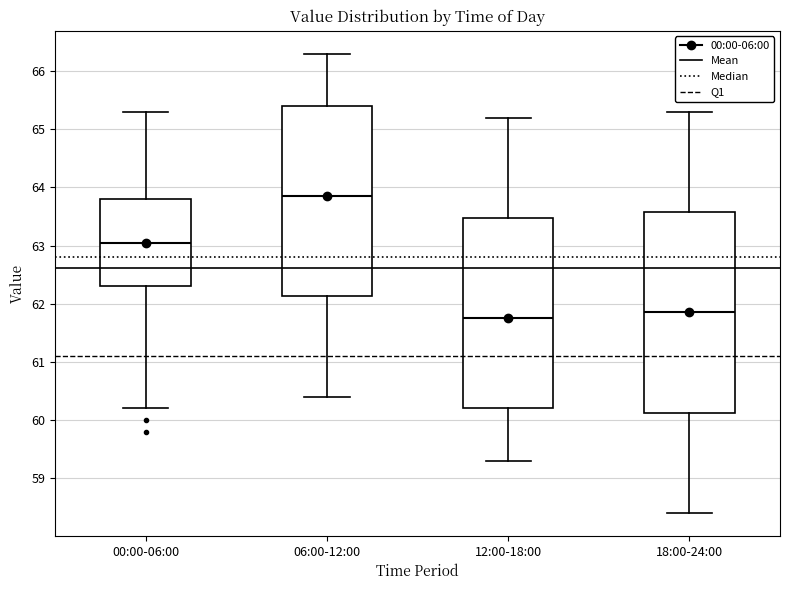

Which box has the highest median line?

06:00-12:00